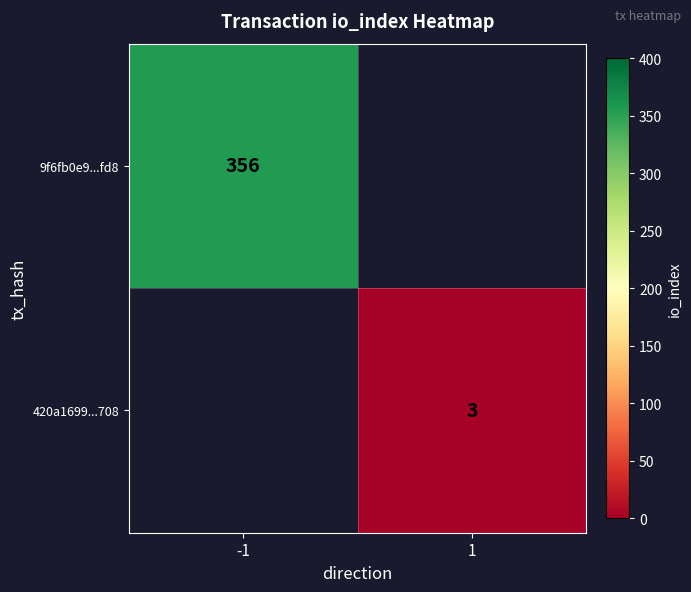

Is the value of 420a1699...708 at 1 greater than the value of 9f6fb0e9...fd8 at -1?

No